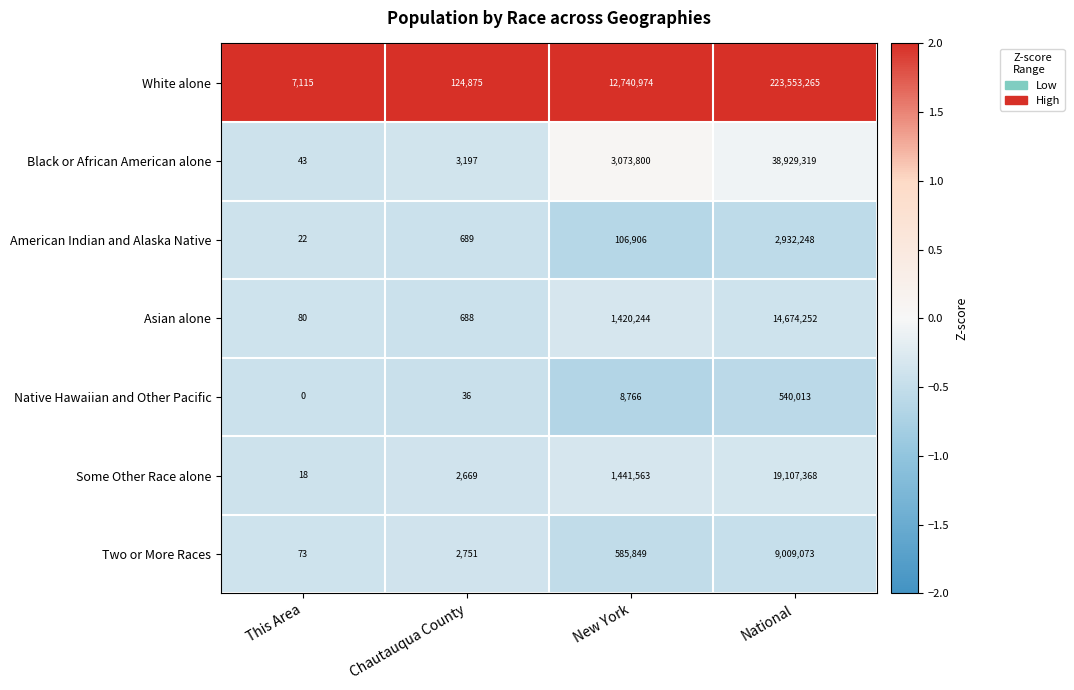

How many data points does each series have?

4